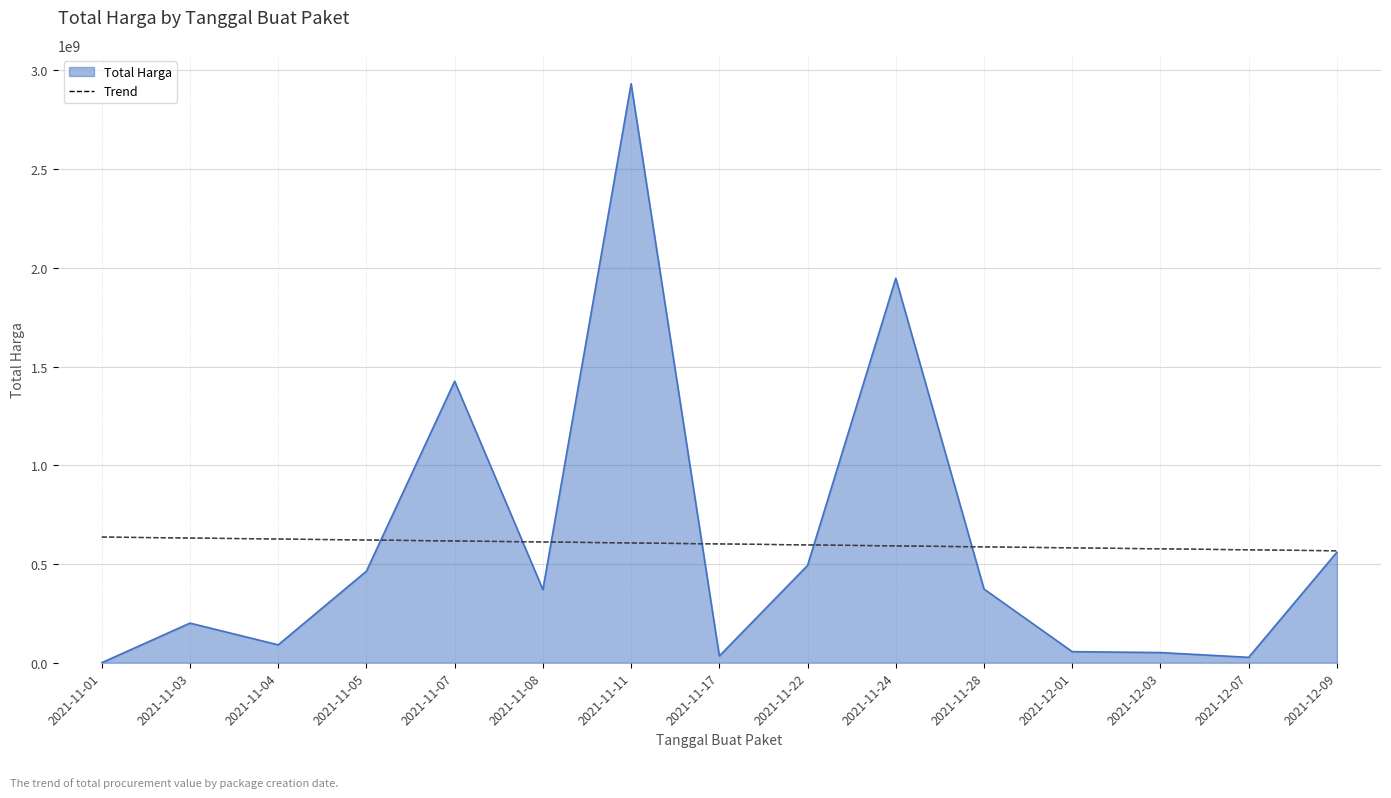

The value of Total Harga at 2021-11-28 is 120120245.1. True or false?

False